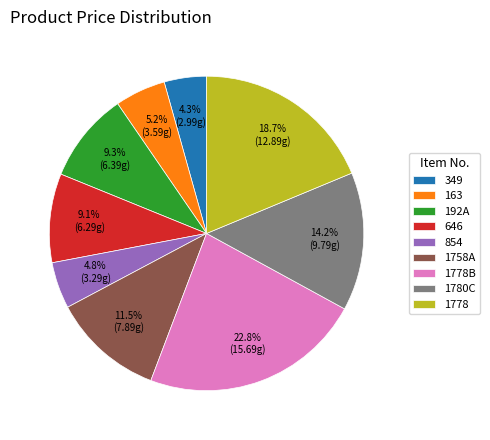

How many slices are in this pie chart?

9